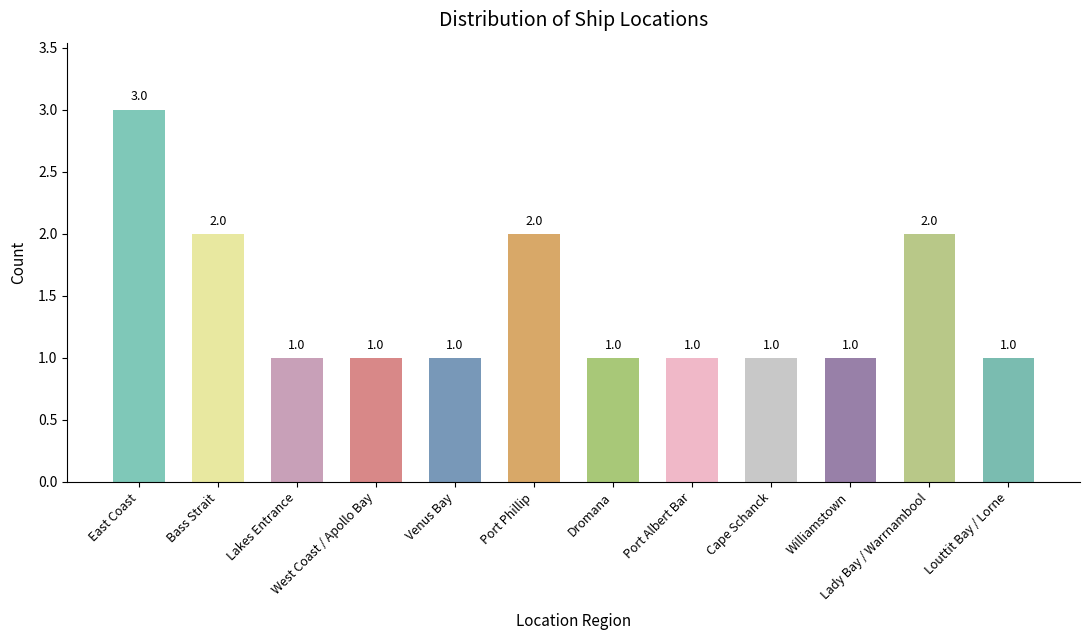

The value at Lakes Entrance is 1. True or false?

True